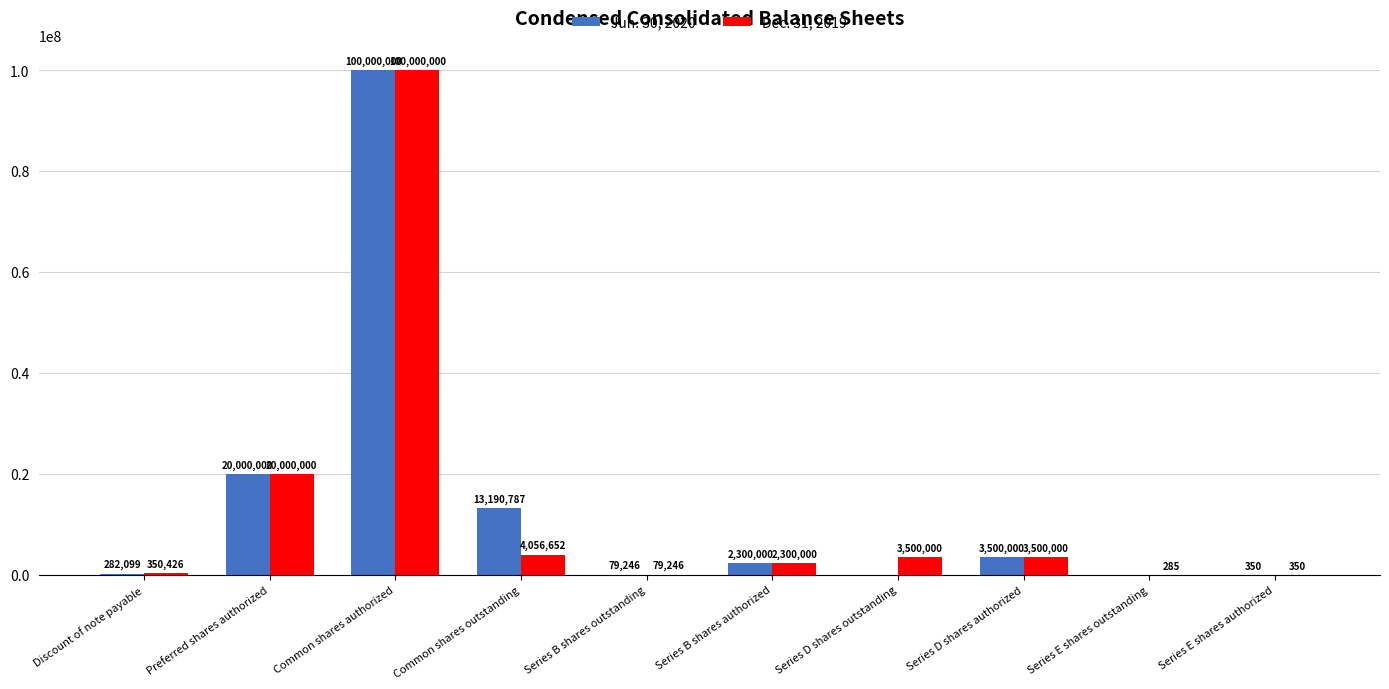

At which label is Jun. 30, 2020 closest to 50000000?

Preferred shares authorized